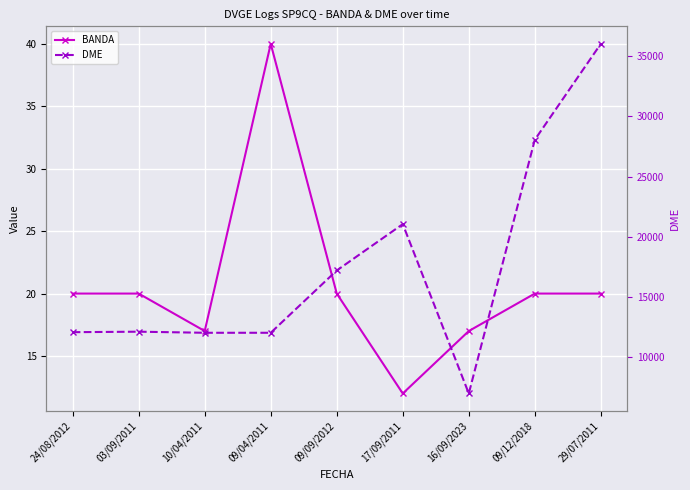

Reading right to left, what are all the values shown in this chart?

BANDA: 20	20	17	12	20	40	17	20	20
DME: 36004	28046	7005	21050	17206	12040	12040	12130	12089